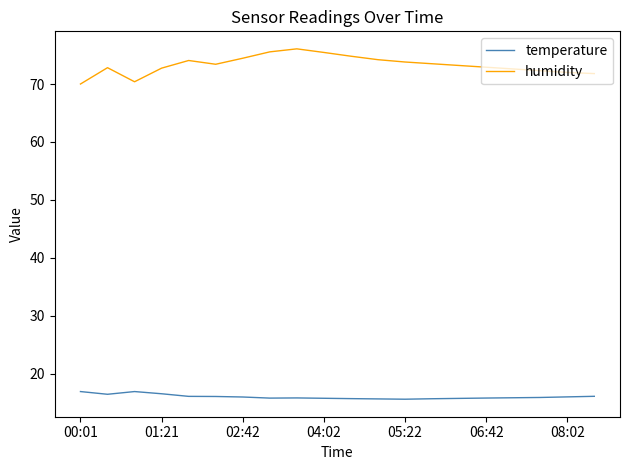

Which series has the largest range (max minus min)?

humidity